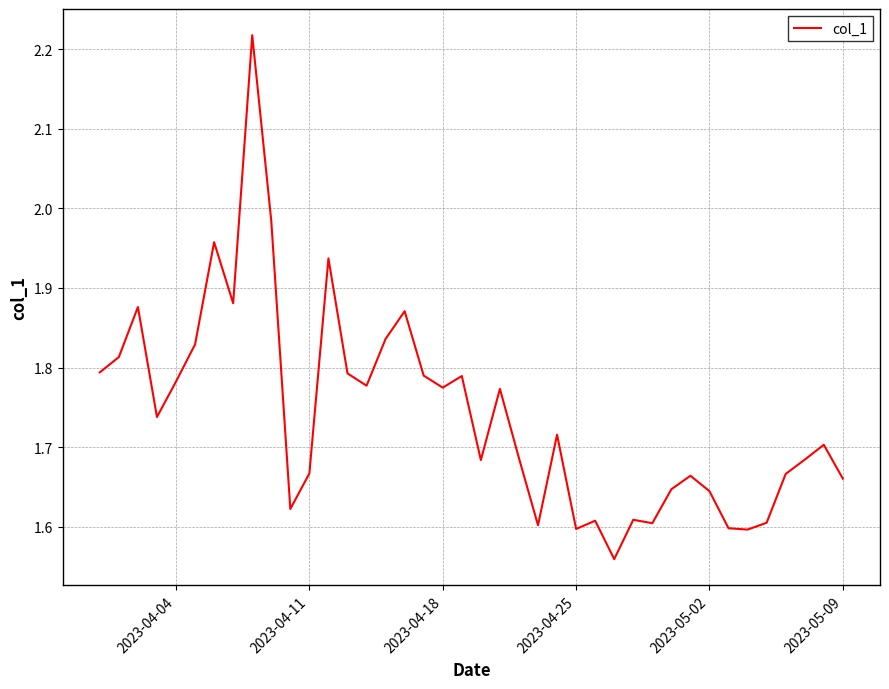

What is the difference between the maximum and minimum values?

0.7